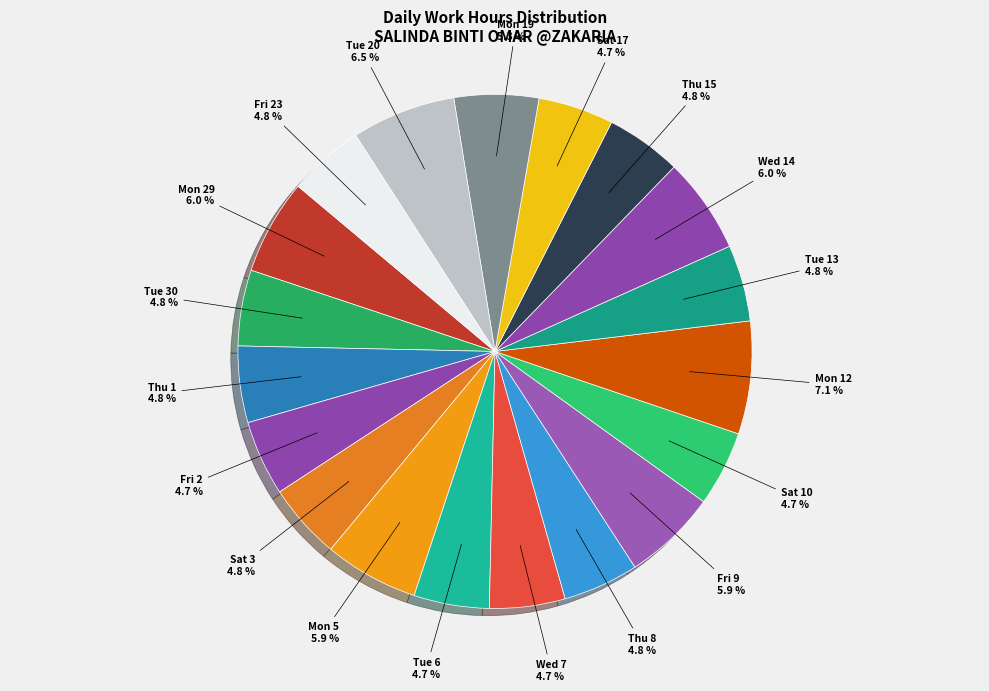

To the nearest percent, what portion does Thu 15 represent?

5%